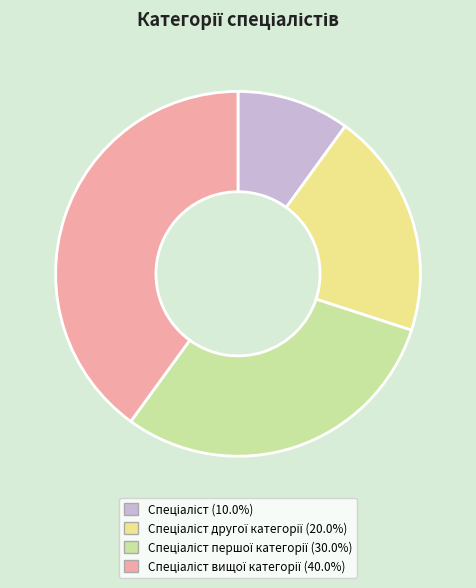

Does any single category account for the majority?

No